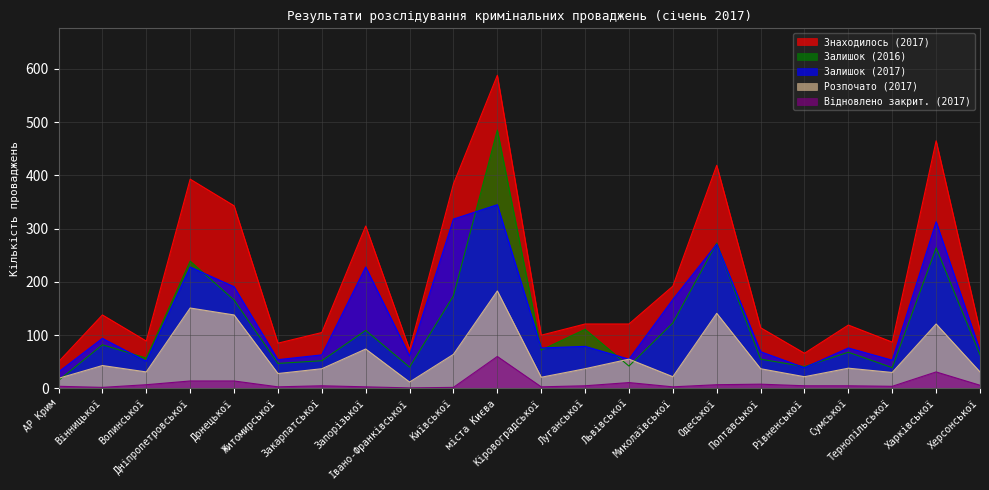

What are all the series names shown in the legend?

Знаходилось (2017), Залишок (2016), Залишок (2017), Розпочато (2017), Відновлено закрит. (2017)